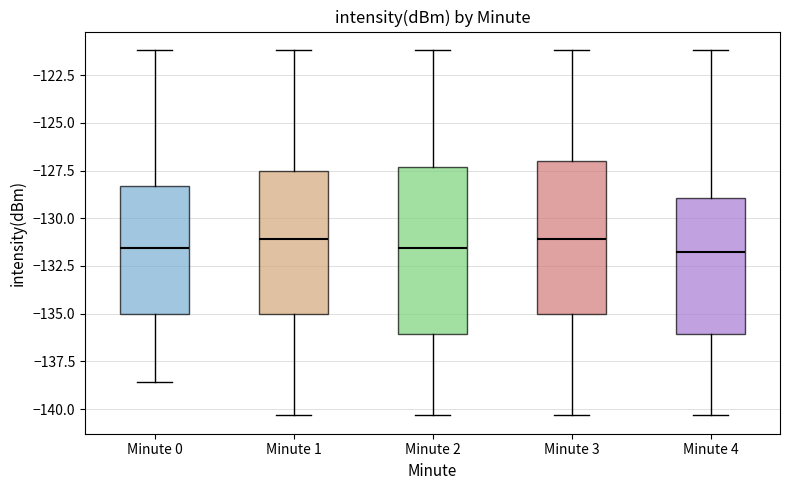

Reading left to right, transcribe this box plot: for each box, give where its median line is, the range the box spans, and where its two whiskers end, as read against the y-axis. The values are not printed on the chart, so give them approximately, as read against the axis.

Minute 0: median -131.5, box -135.0 to -128.5, whiskers -138.5 to -121.0
Minute 1: median -131.0, box -135.0 to -127.5, whiskers -140.5 to -121.0
Minute 2: median -131.5, box -136.0 to -127.5, whiskers -140.5 to -121.0
Minute 3: median -131.0, box -135.0 to -127.0, whiskers -140.5 to -121.0
Minute 4: median -132.0, box -136.0 to -129.0, whiskers -140.5 to -121.0